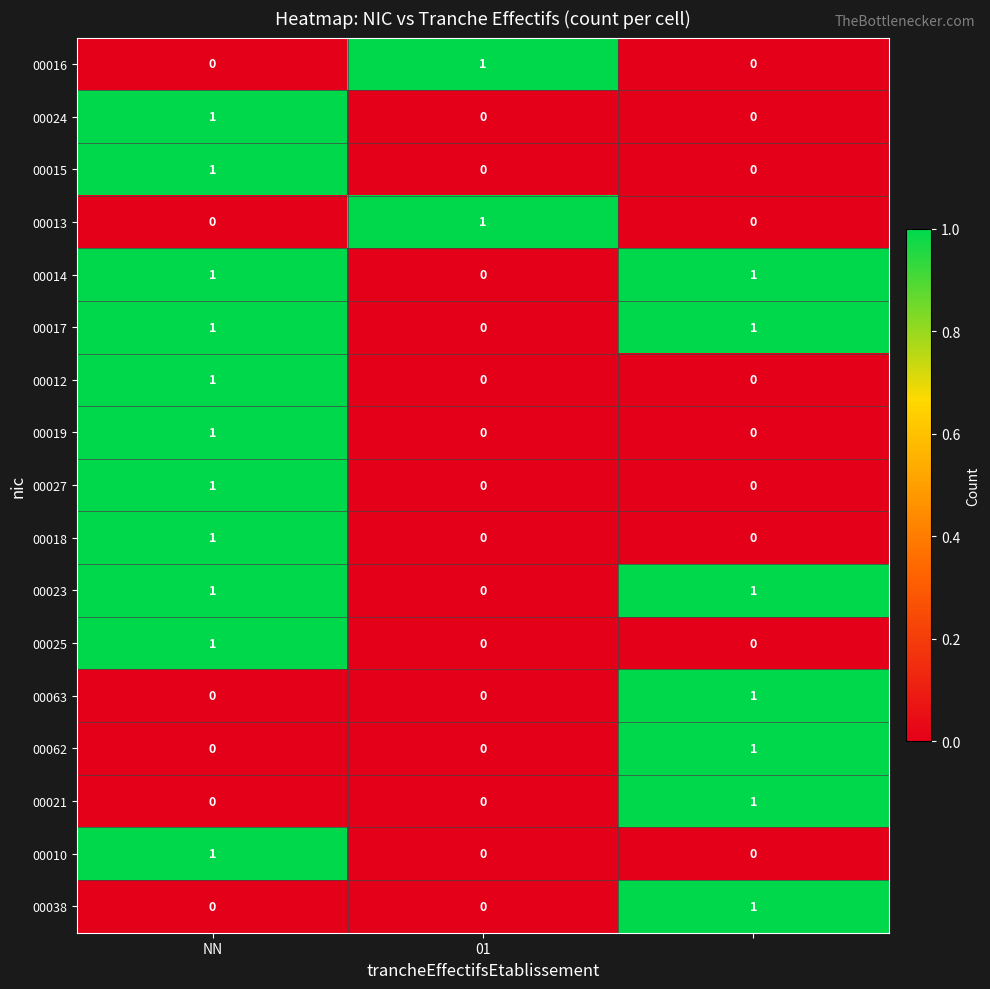

At how many categories does at least one series exceed 0?

3